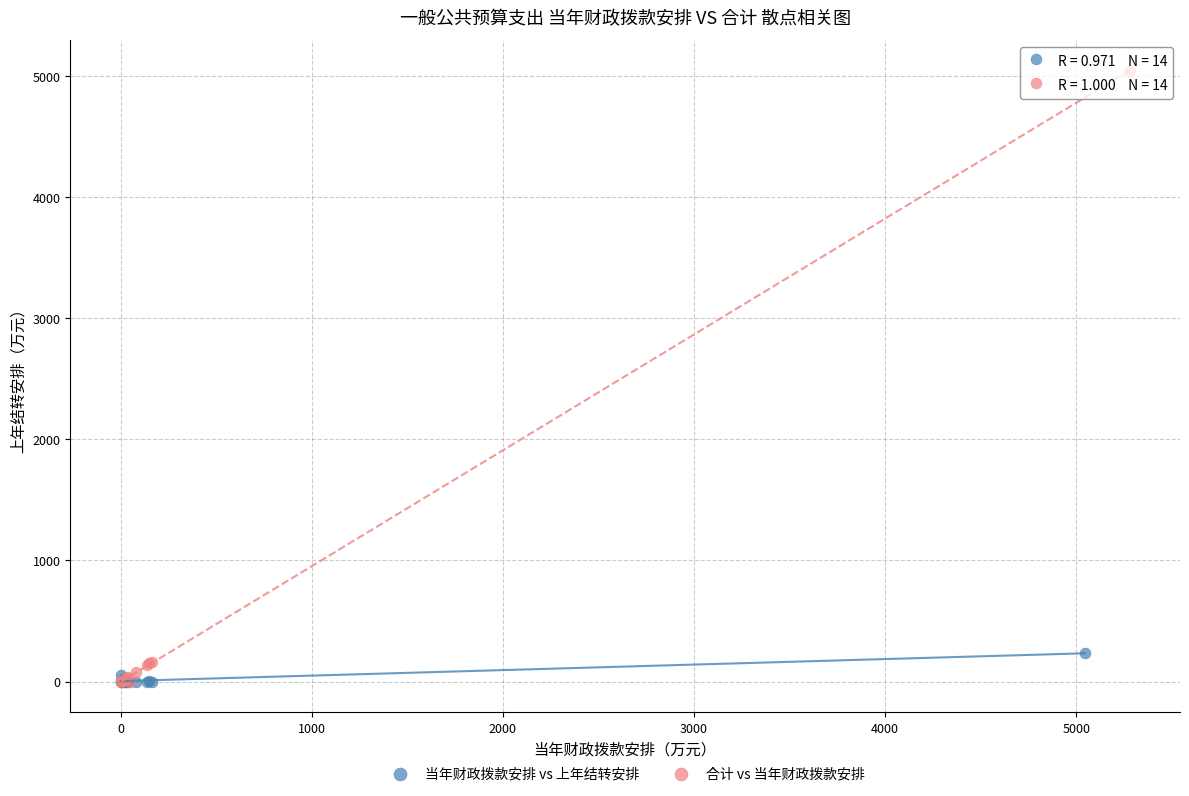

Which series contains the highest Y value?

合计 vs 当年财政拨款安排